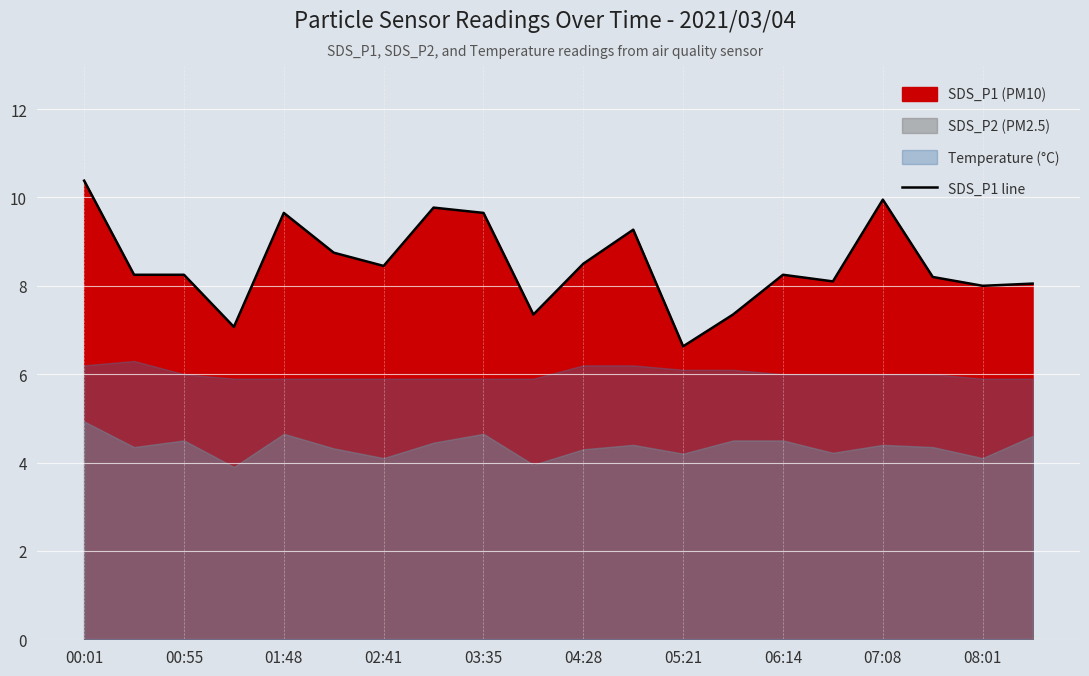

Which label corresponds to the largest value in the chart?

00:01